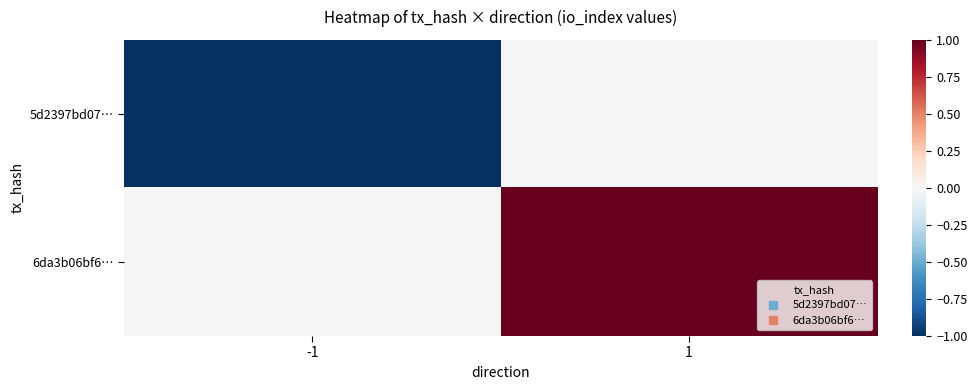

Reading left to right, transcribe all the data shown in this chart.

5d2397bd07…: -1=-1	1=0
6da3b06bf6…: -1=0	1=1